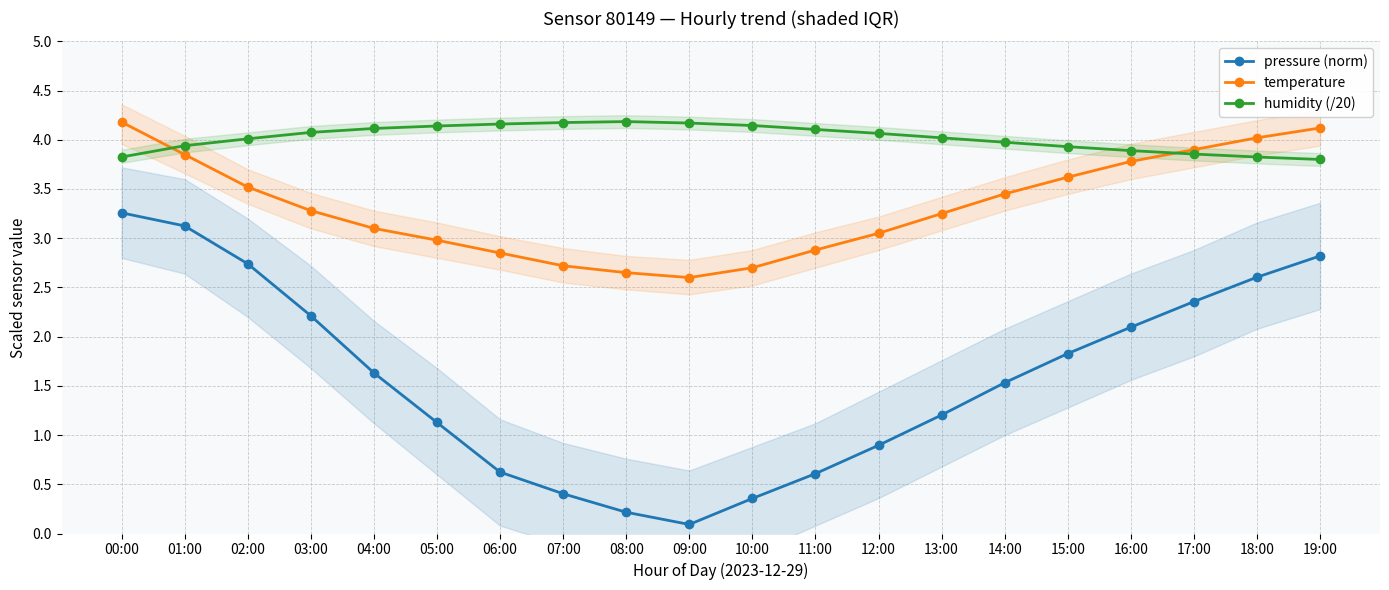

What is the label of the 13th point from the right?

07:00